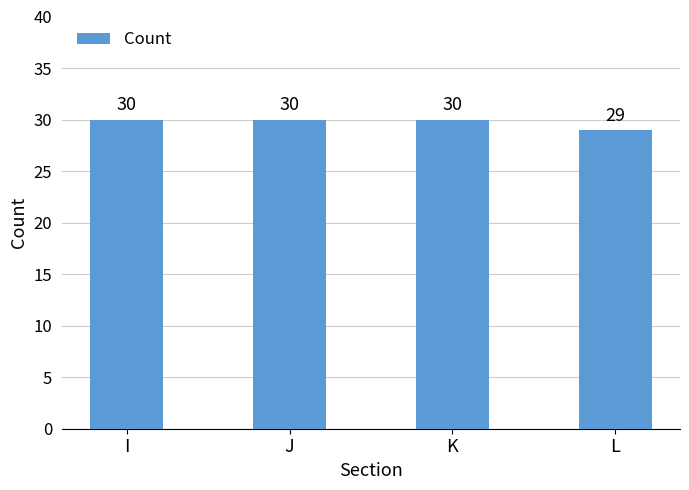

How many categories are shown in the chart?

4